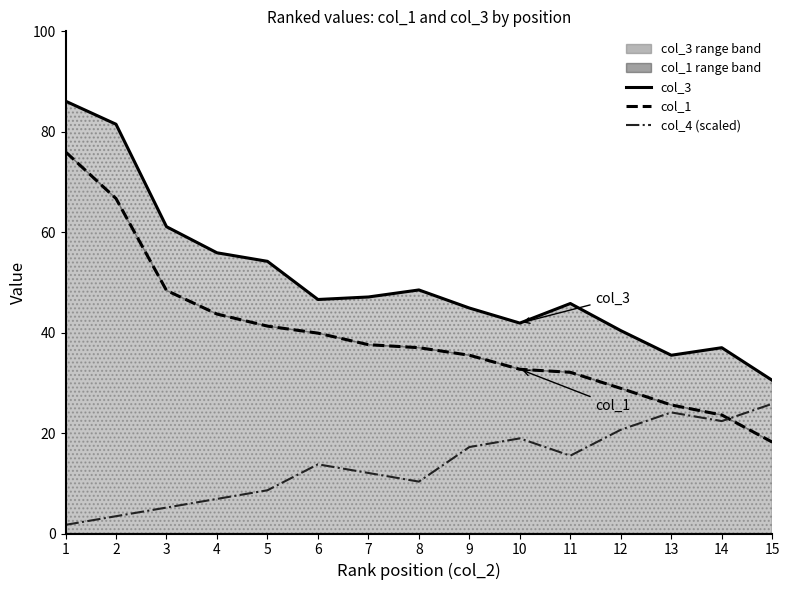

True or false: col_3 and col_1 intersect in this chart.

False